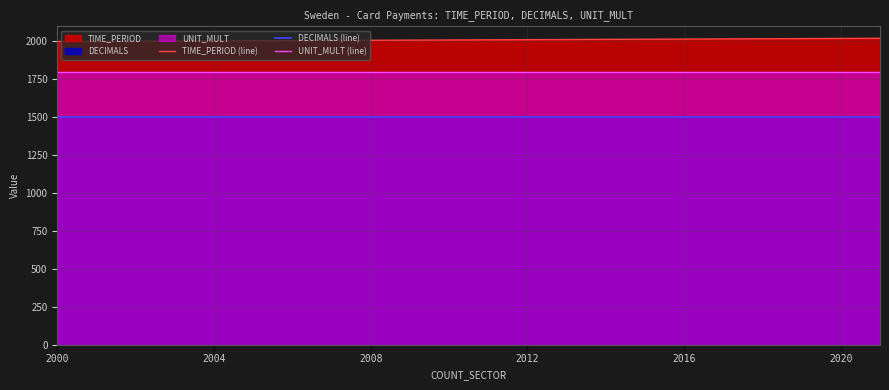

The TIME_PERIOD (line) series shows 557 at 14. True or false?

False